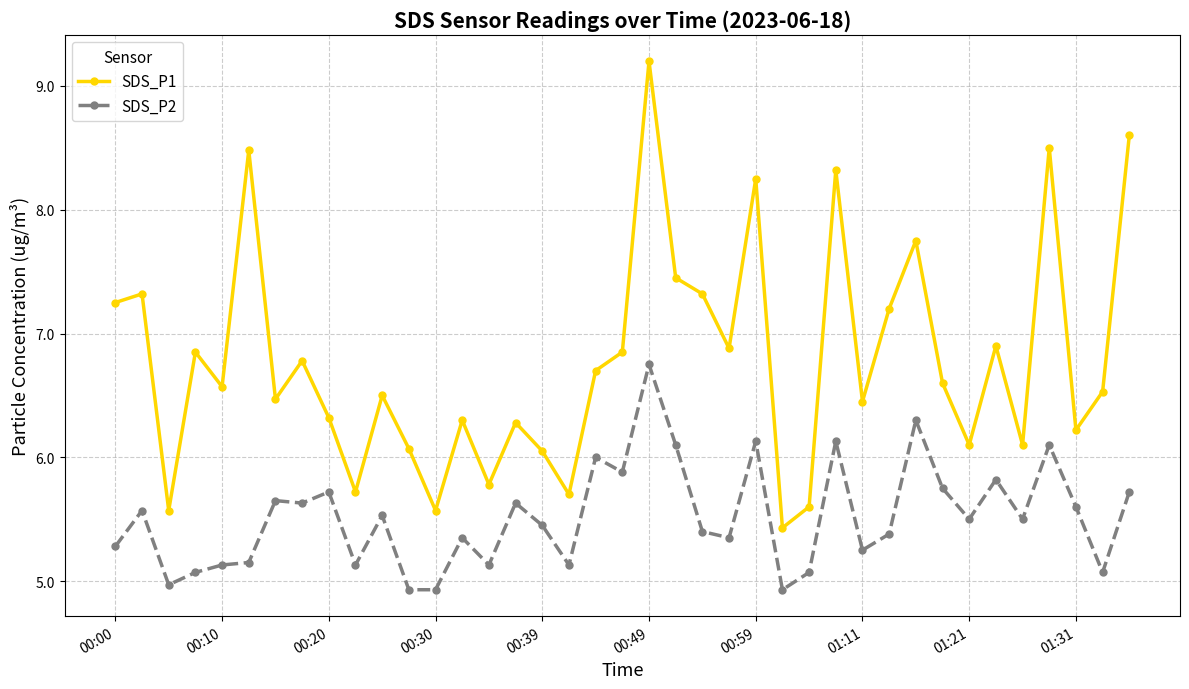

What is the minimum value for SDS_P1?

5.4